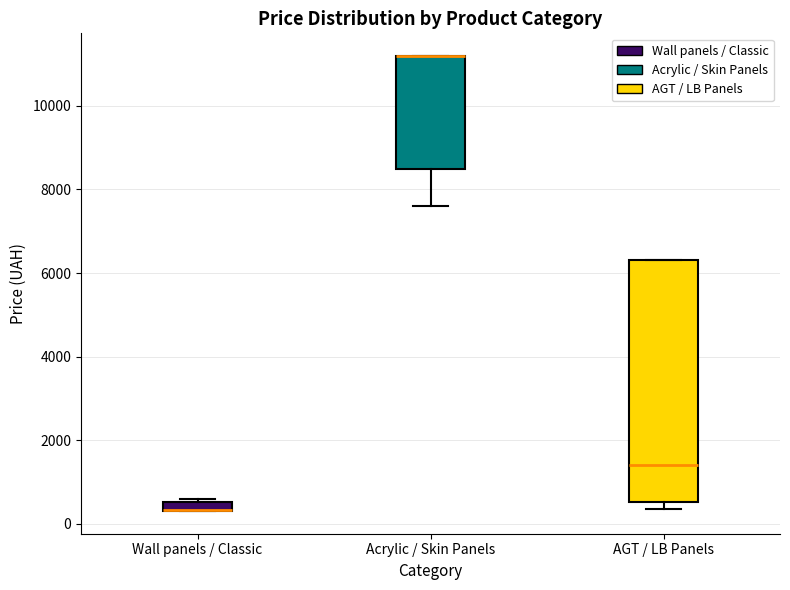

Comparing the boxes themselves (not the whiskers), which one is the tallest?

AGT / LB Panels